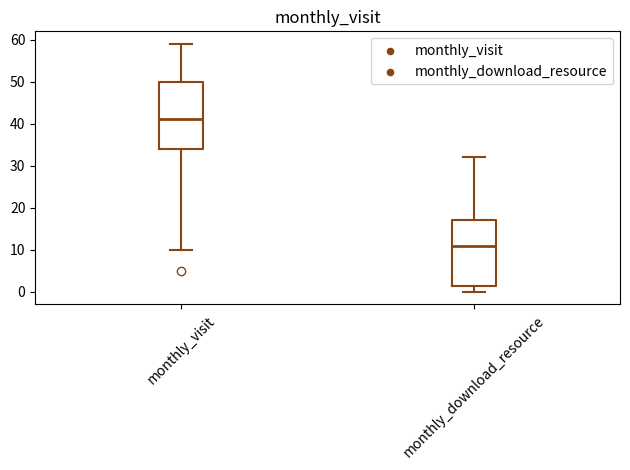

Which box's median line is the lowest?

monthly_download_resource